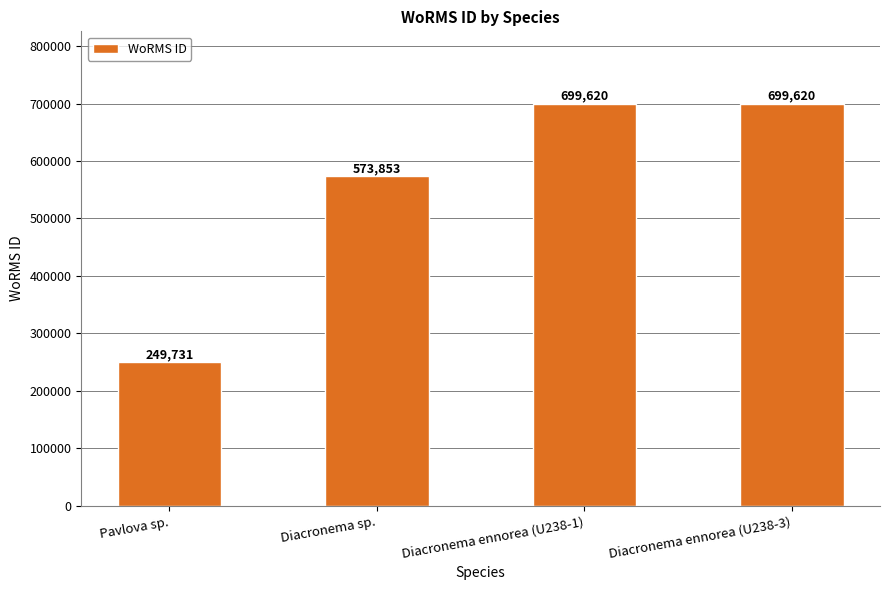

Reading right to left, what are all the values shown in this chart?

Diacronema ennorea (U238-3)=699620	Diacronema ennorea (U238-1)=699620	Diacronema sp.=573853	Pavlova sp.=249731